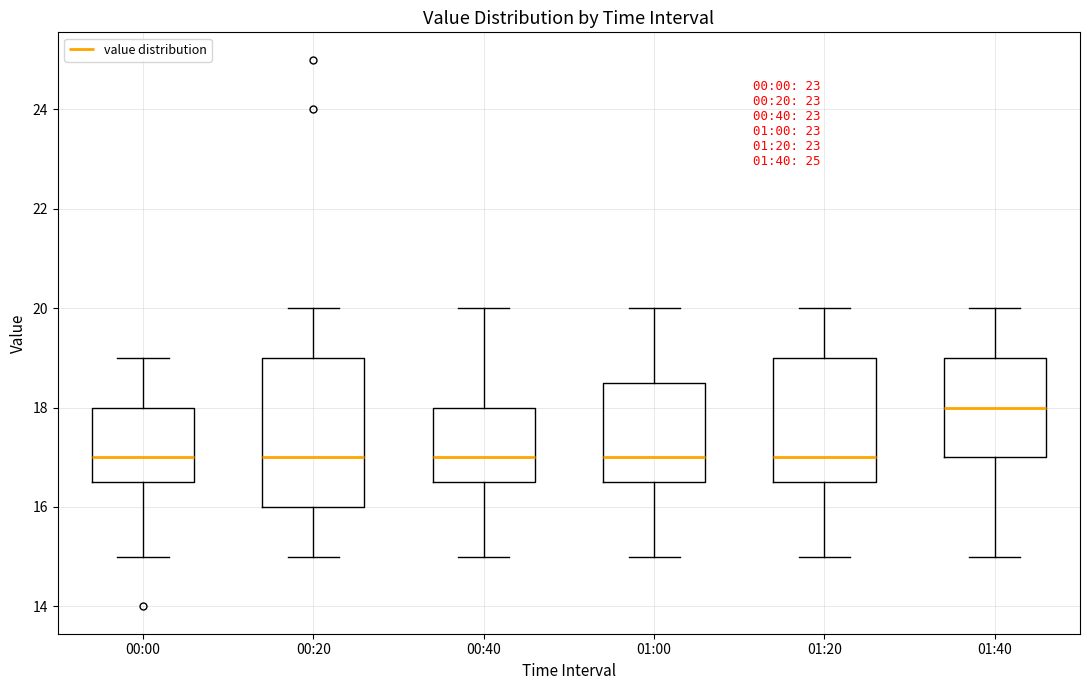

Which box's median line is the highest?

01:40